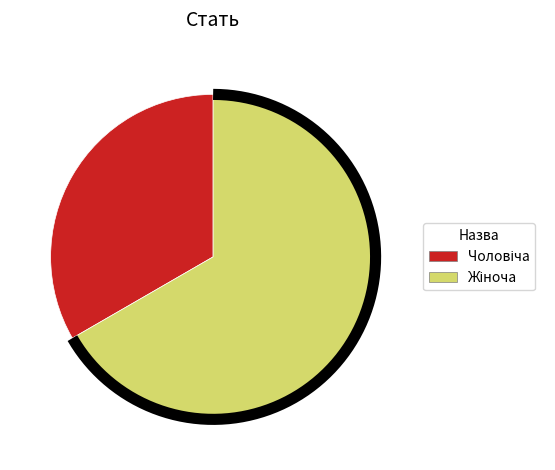

Rank the categories by value from lowest to highest.

Чоловіча, Жіноча